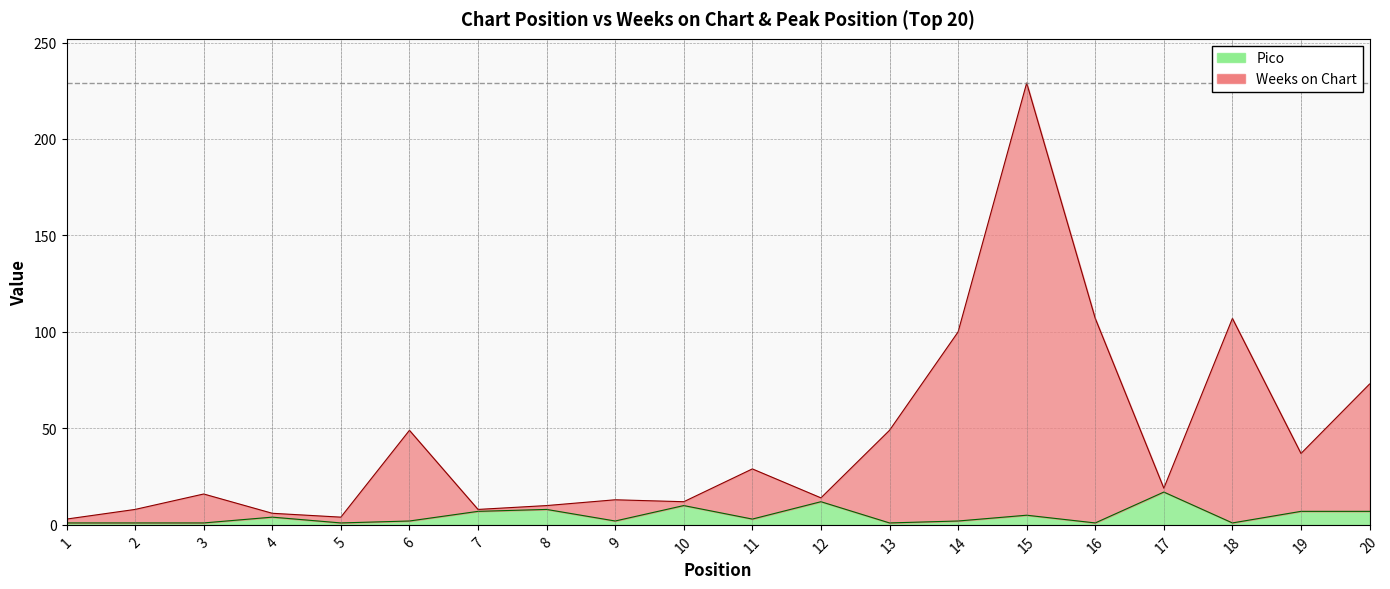

What is the total value across all series at 5?

5